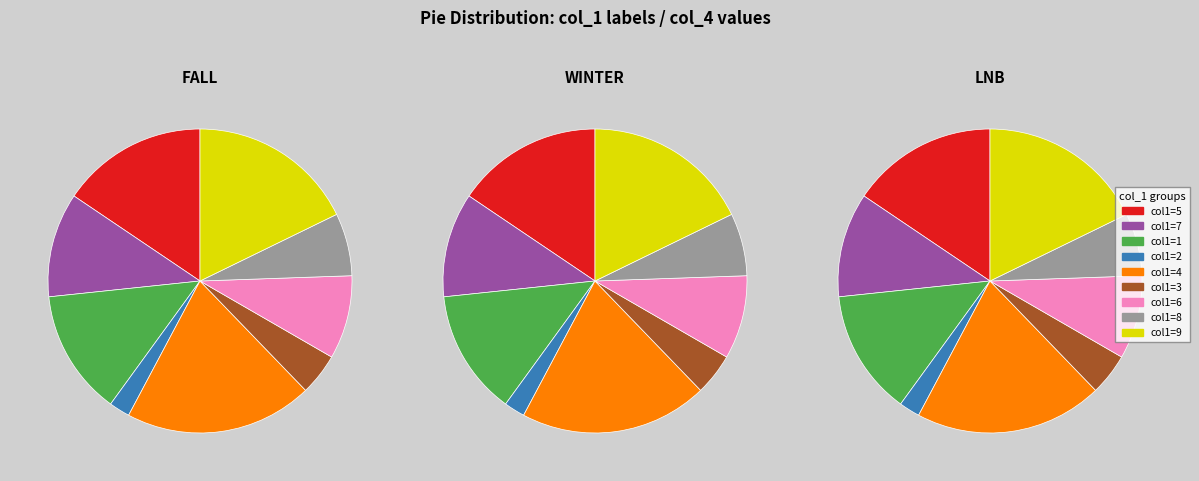

What is the change in value from 2 to 9?

+2